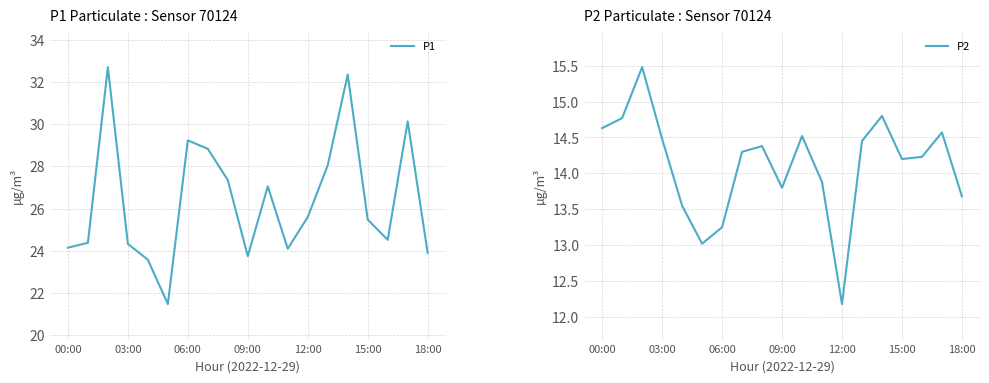

How many interior local valleys does the P1 series have?

4